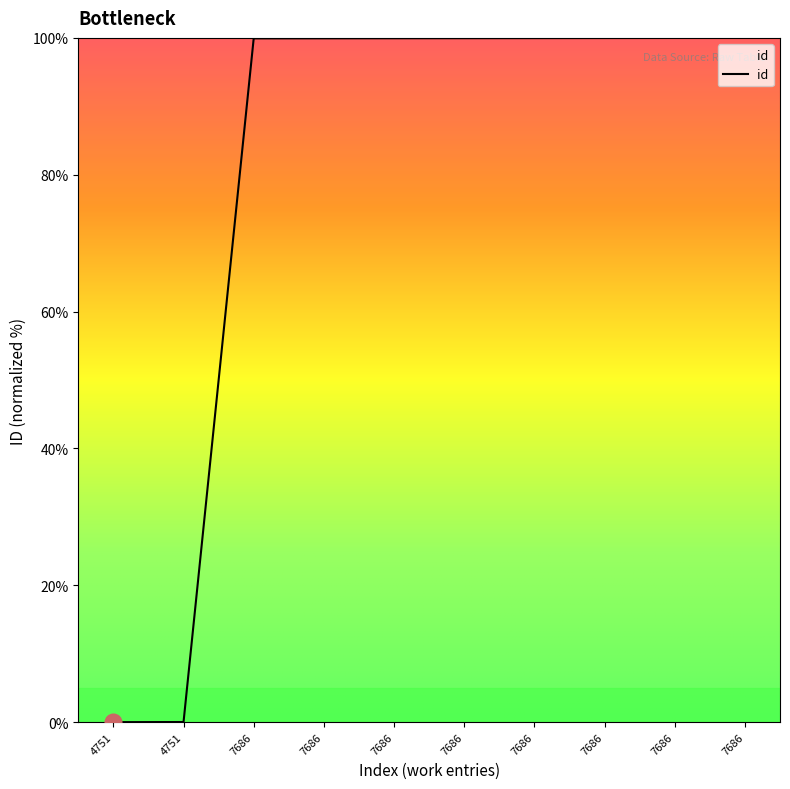

How many lines are shown in the chart?

1